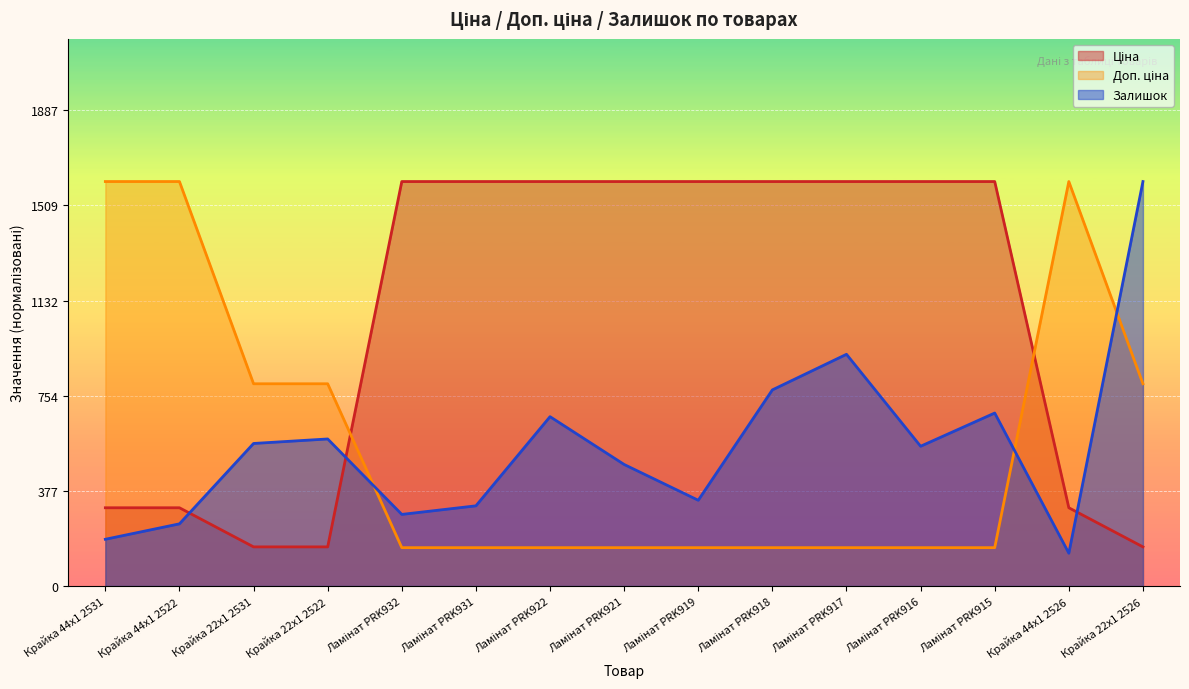

List the labels in order of Доп. ціна value, smallest first.

Ламінат PRK932, Ламінат PRK931, Ламінат PRK922, Ламінат PRK921, Ламінат PRK919, Ламінат PRK918, Ламінат PRK917, Ламінат PRK916, Ламінат PRK915, Крайка 22x1 2531, Крайка 22x1 2522, Крайка 22x1 2526, Крайка 44x1 2531, Крайка 44x1 2522, Крайка 44x1 2526